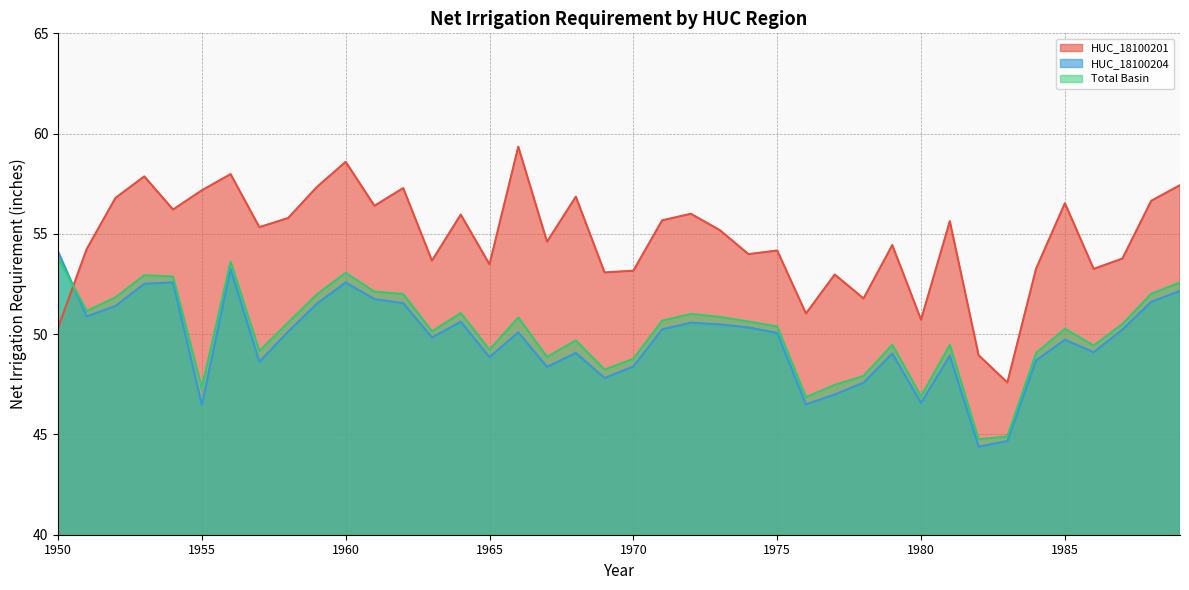

Which label corresponds to the largest value in the chart?

1966